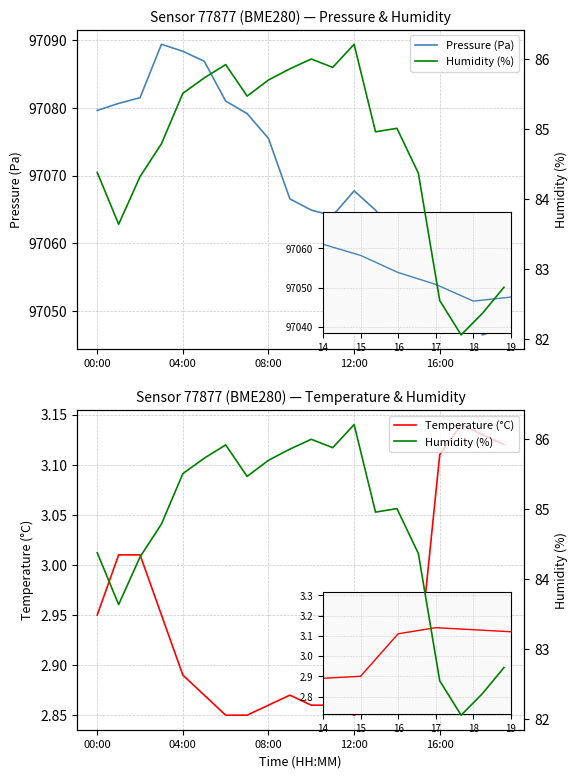

How many interior local valleys does the Temperature (°C) series have?

1